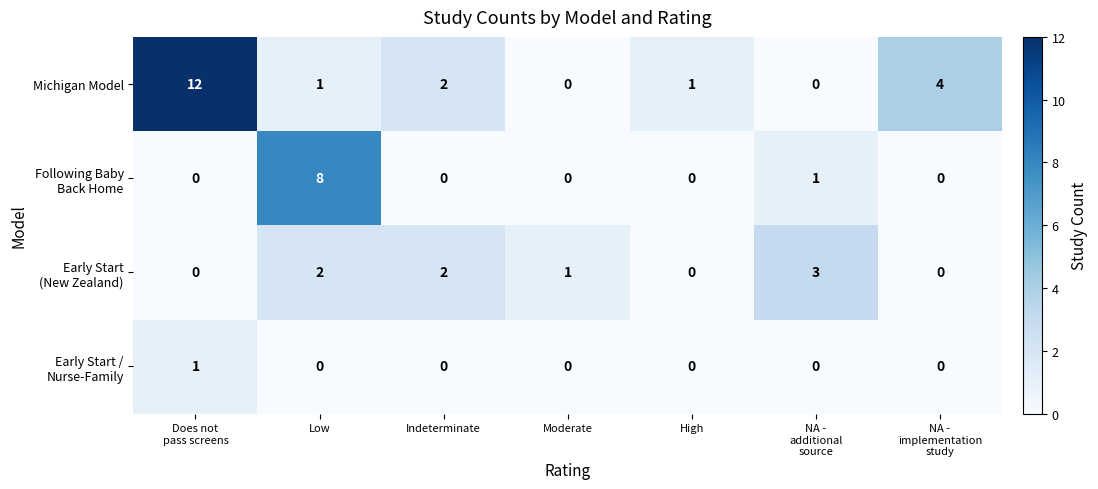

Which series has the largest total across all categories?

Michigan Model